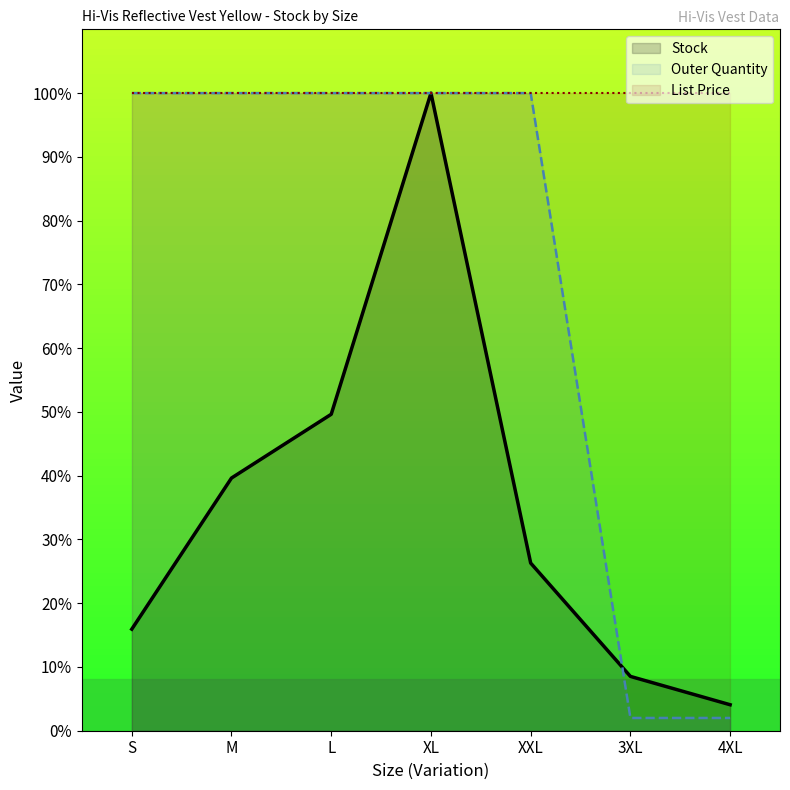

What is the sum of the List Price values at L and XXL?

200.0